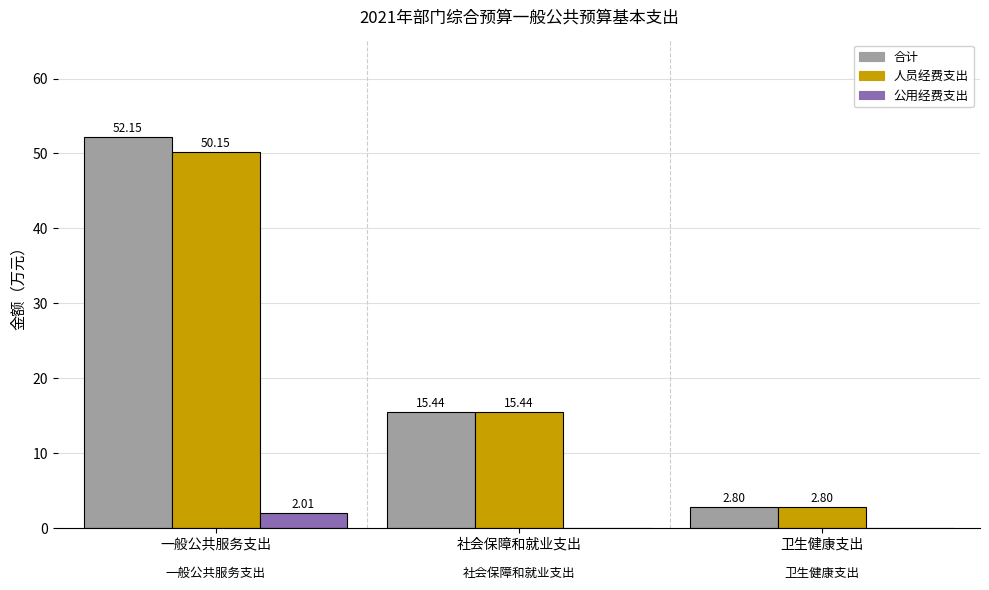

Rank the categories by 人员经费支出 value from lowest to highest.

卫生健康支出, 社会保障和就业支出, 一般公共服务支出